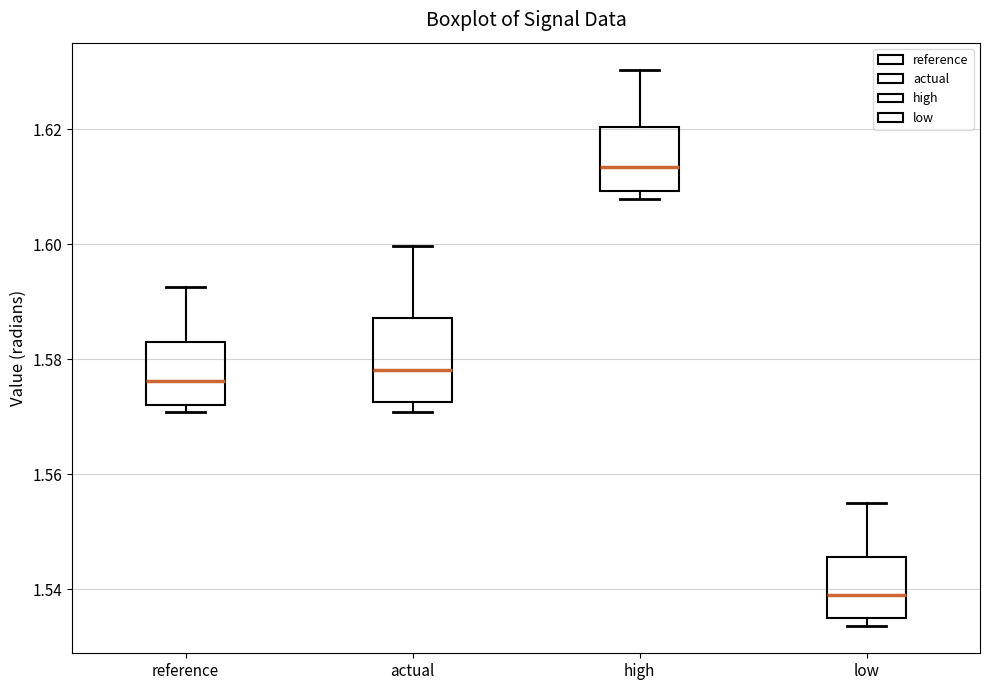

Which box's median line is the lowest?

low